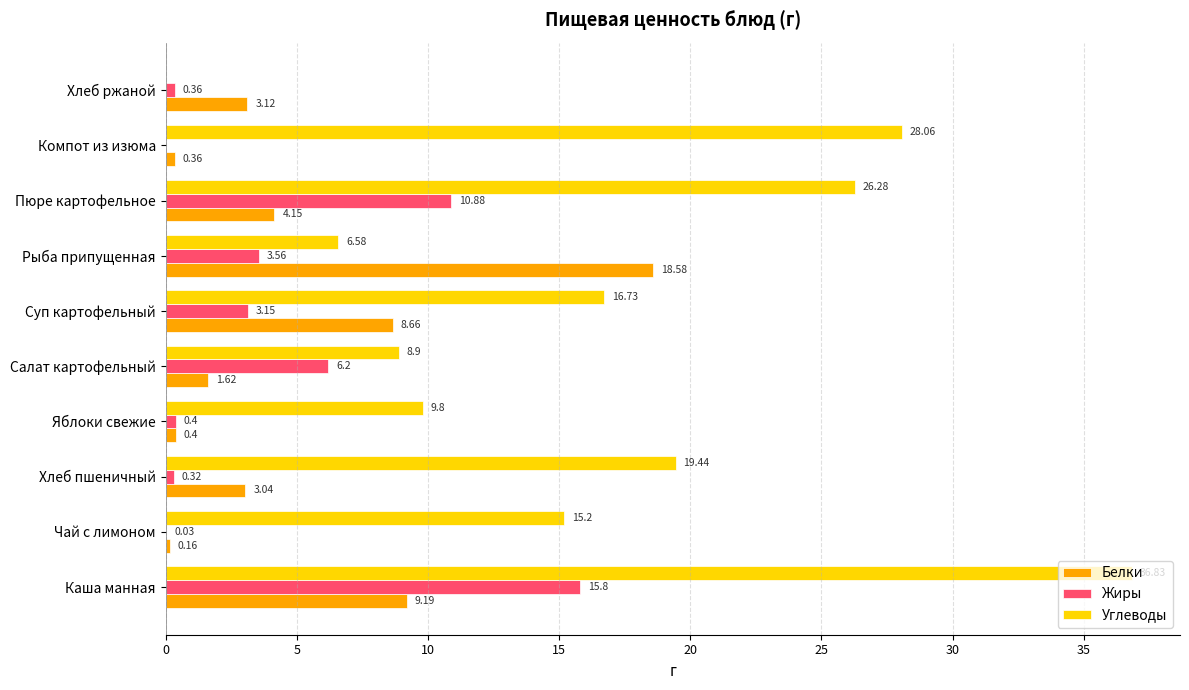

Which series has the largest total across all categories?

Углеводы